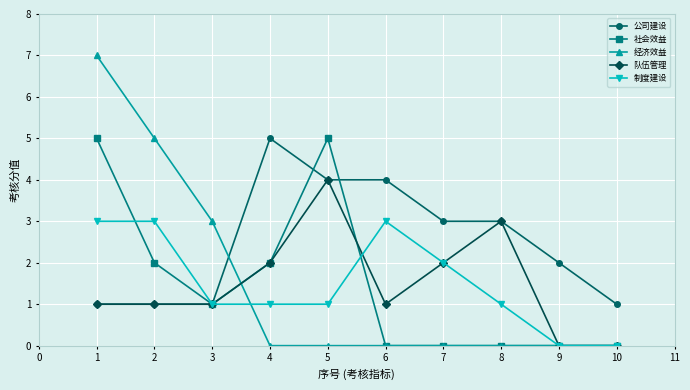

The 制度建设 series shows 0 at 1. True or false?

False